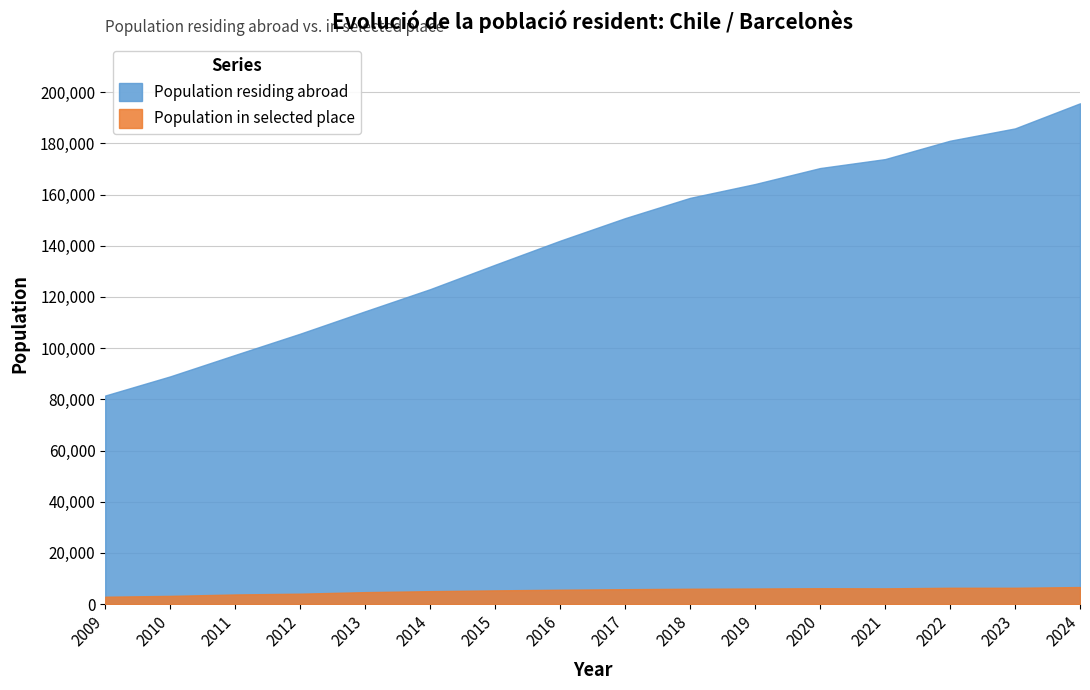

Rank the categories by Population residing abroad value from lowest to highest.

2009, 2010, 2011, 2012, 2013, 2014, 2015, 2016, 2017, 2018, 2019, 2020, 2021, 2022, 2023, 2024